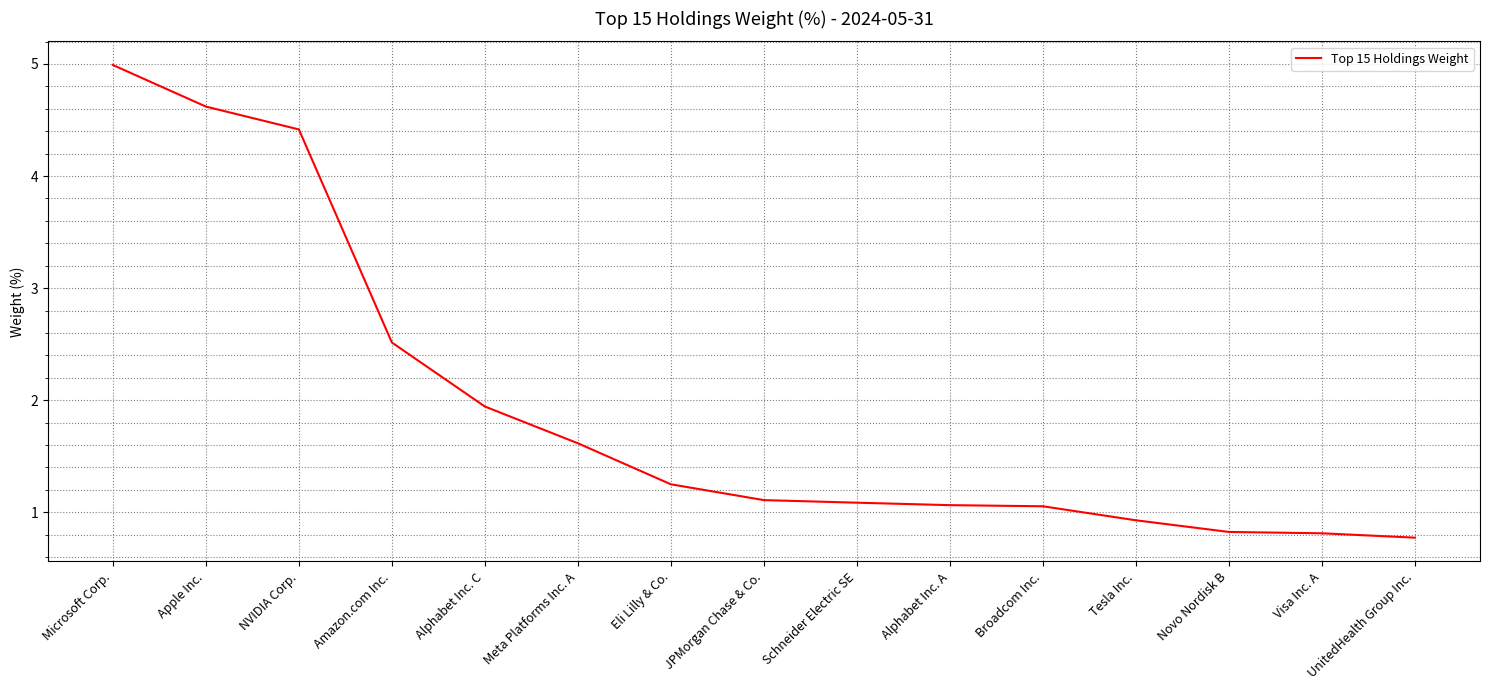

True or false: the data shows 1.1 at Novo Nordisk B.

False